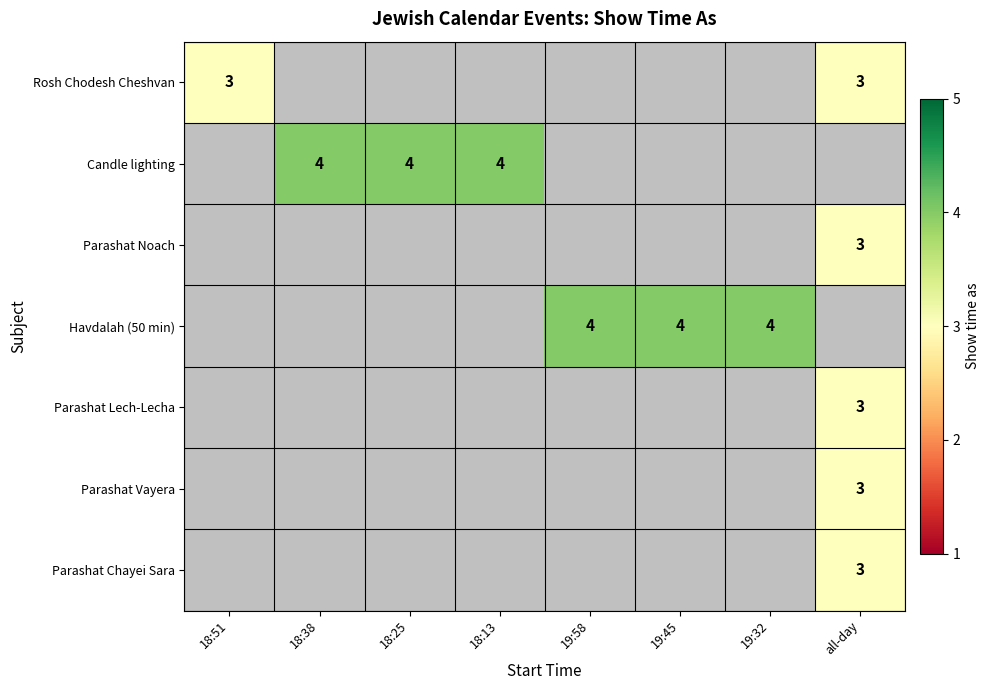

The value of Parashat Chayei Sara at all-day is 1.9. True or false?

False